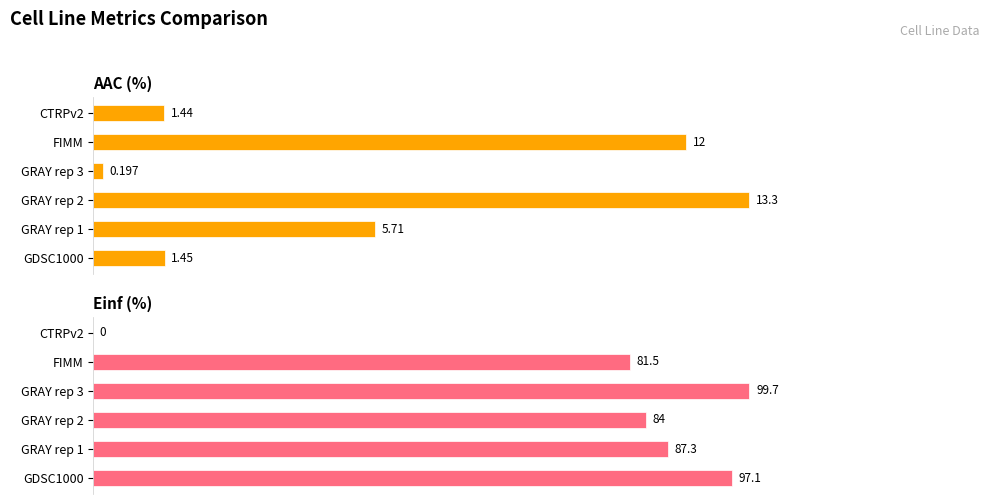

What is the difference between the second highest and minimum values in the Einf (%) series?

97.1